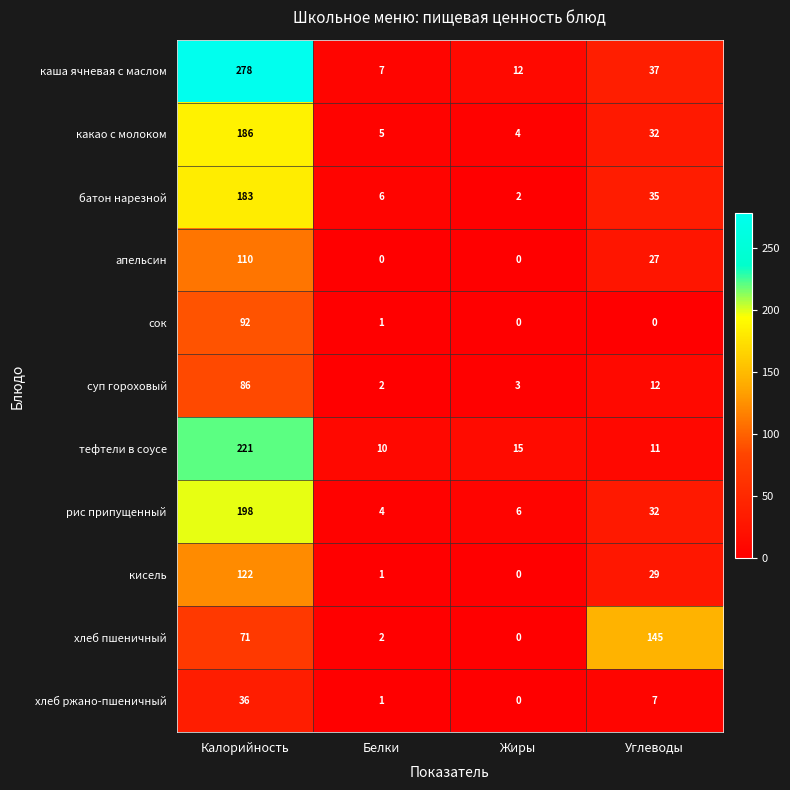

Is it true that каша ячневая с маслом equals 21 at Жиры?

False